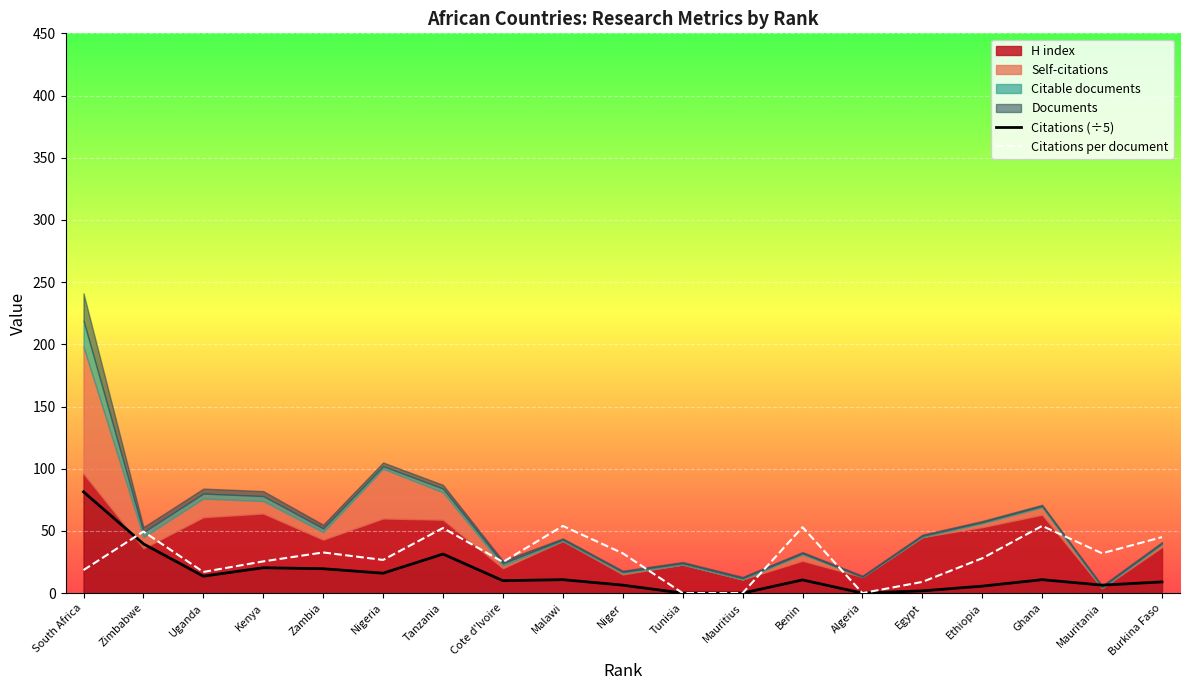

The value of Citations per document at Nigeria is 26.7. True or false?

True